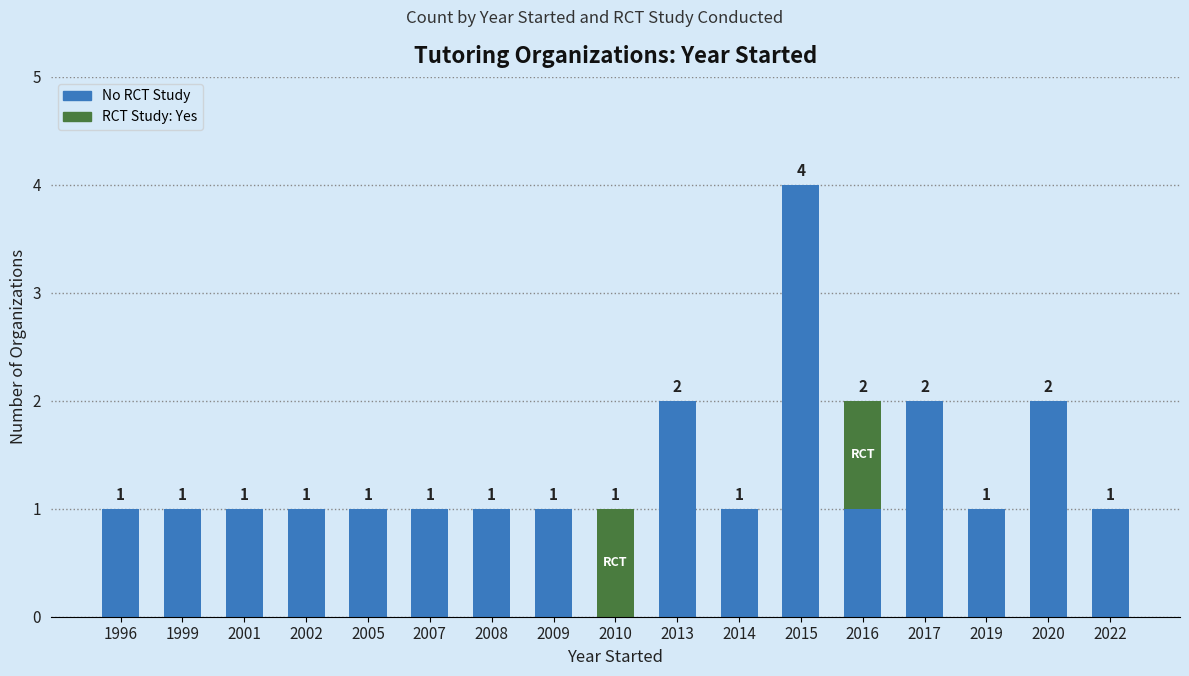

What is the total value across all series at 1996?

1